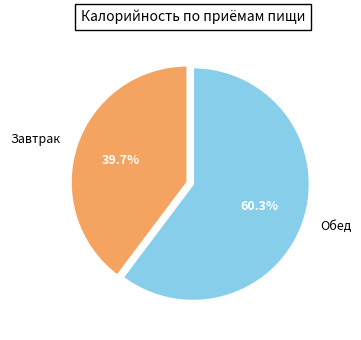

Is the sum of Обед and Завтрак greater than half?

Yes